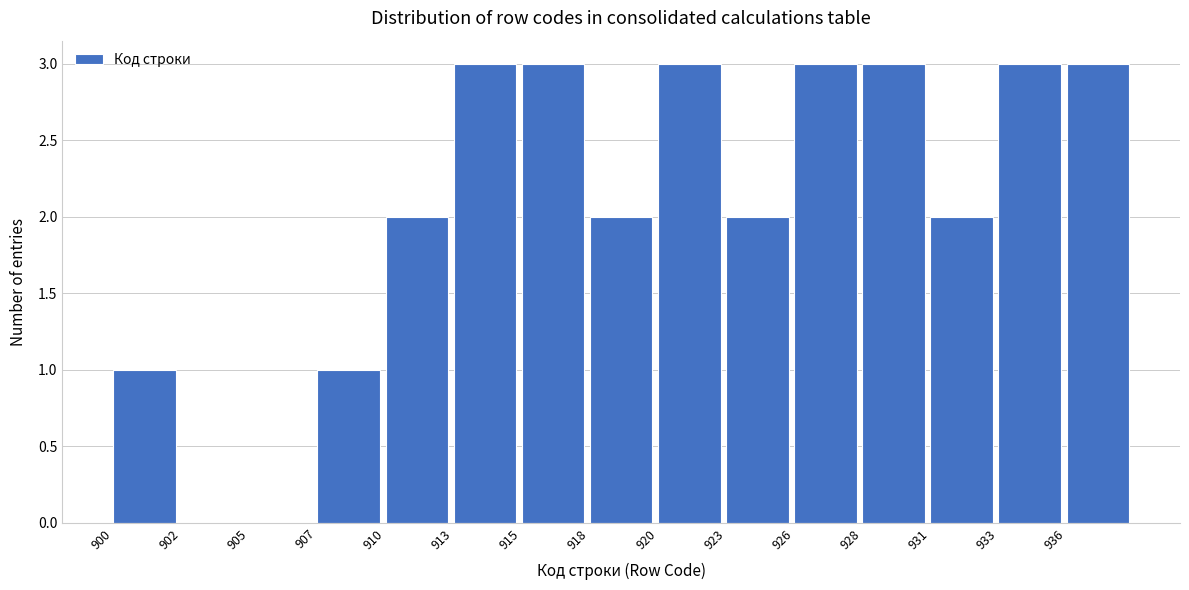

Reading left to right, list all the values displayed in this chart.

900=1	902=0	905=0	907=1	910=2	913=3	915=3	918=2	920=3	923=2	926=3	928=3	931=2	933=3	936=3